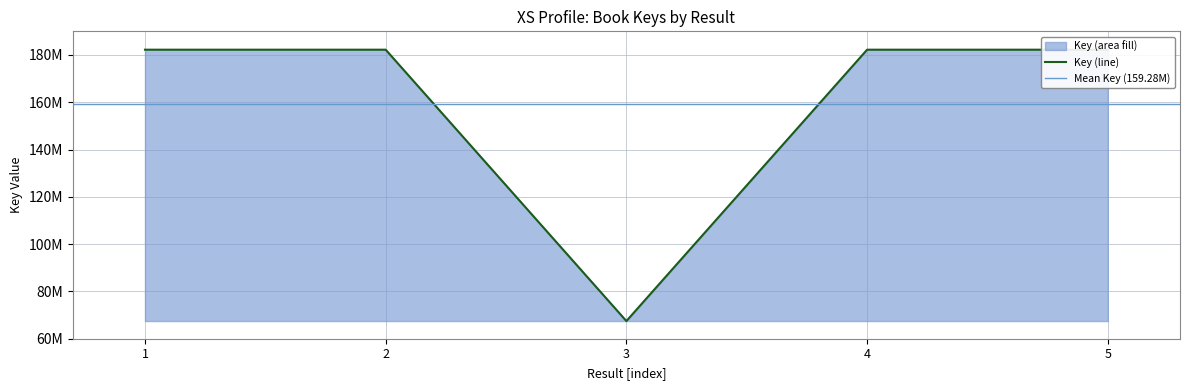

Where is the data nearest to the value 124854755?

5